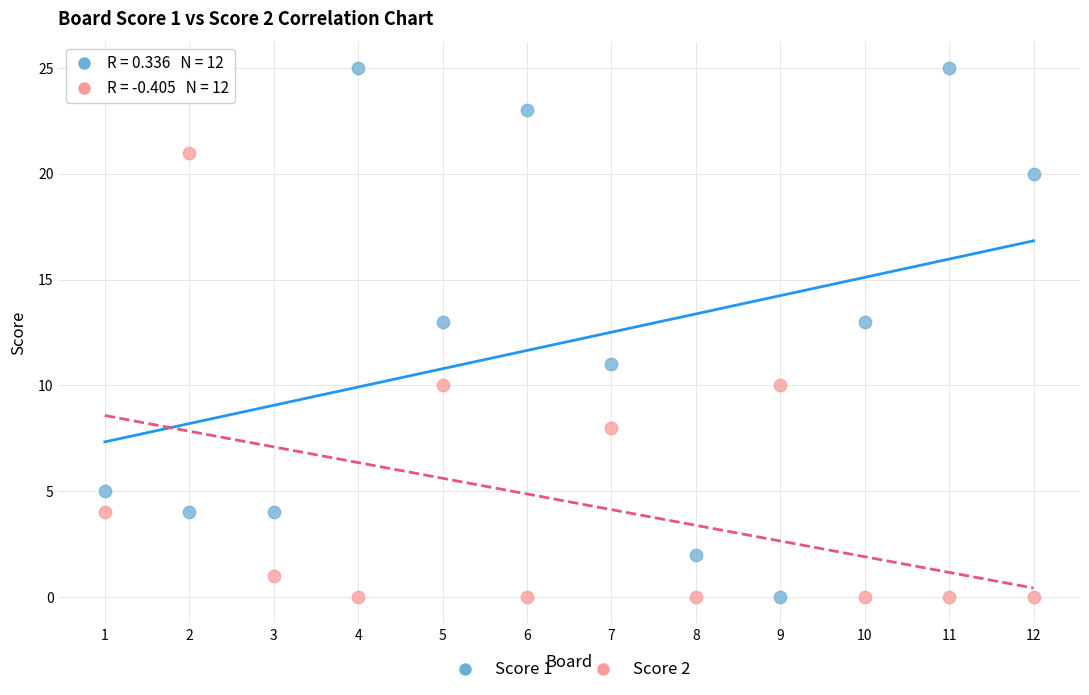

What are all the series names shown in the legend?

Score 1, Score 2